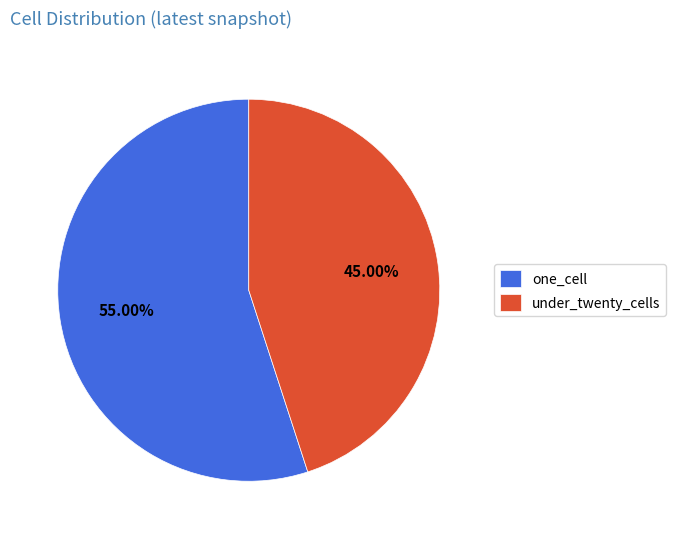

Which category accounts for the majority?

one_cell